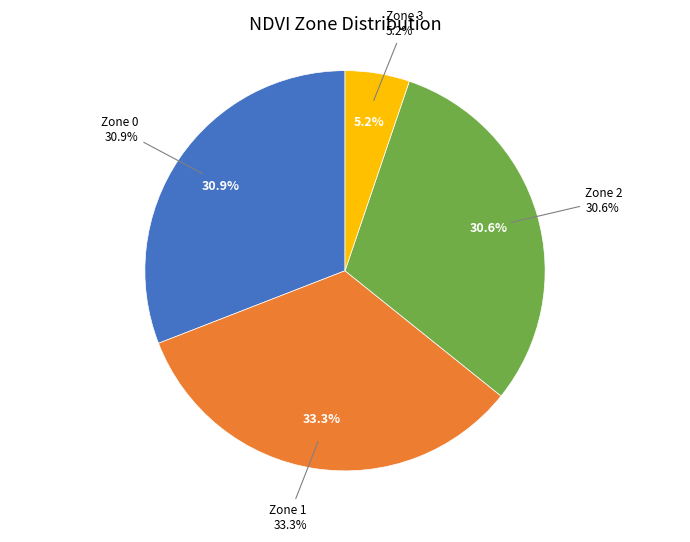

Does Zone 0 account for over 50% of the chart?

No